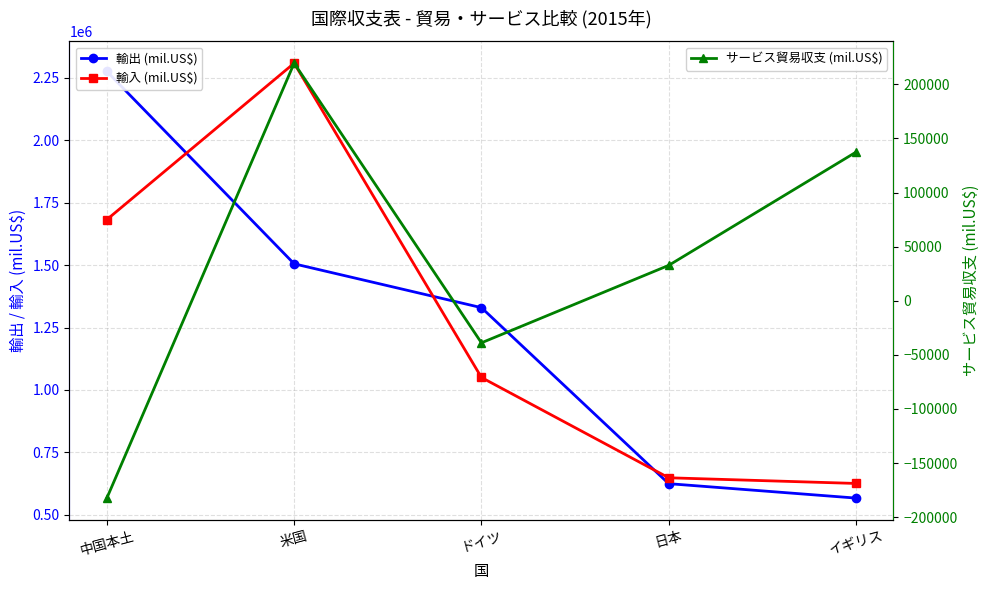

What is the label of the 4th point from the left?

日本